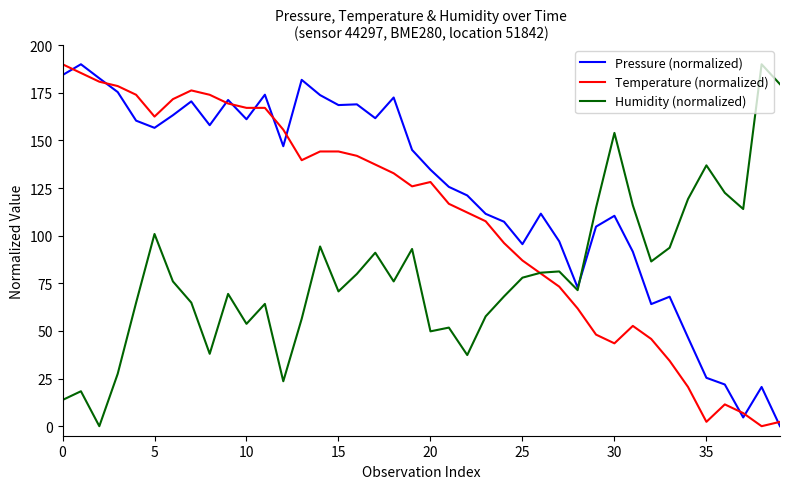

Which series has the largest total across all categories?

Pressure (normalized)